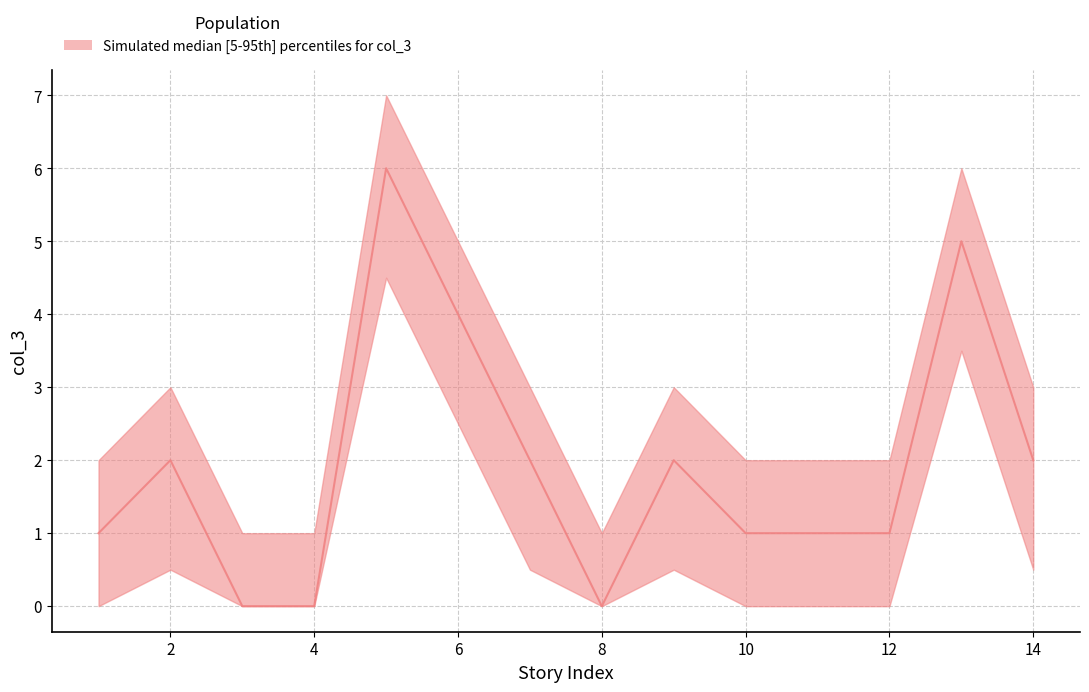

Reading right to left, extract all data points from this chart.

2	5	1	1	1	2	0	2	4	6	0	0	2	1